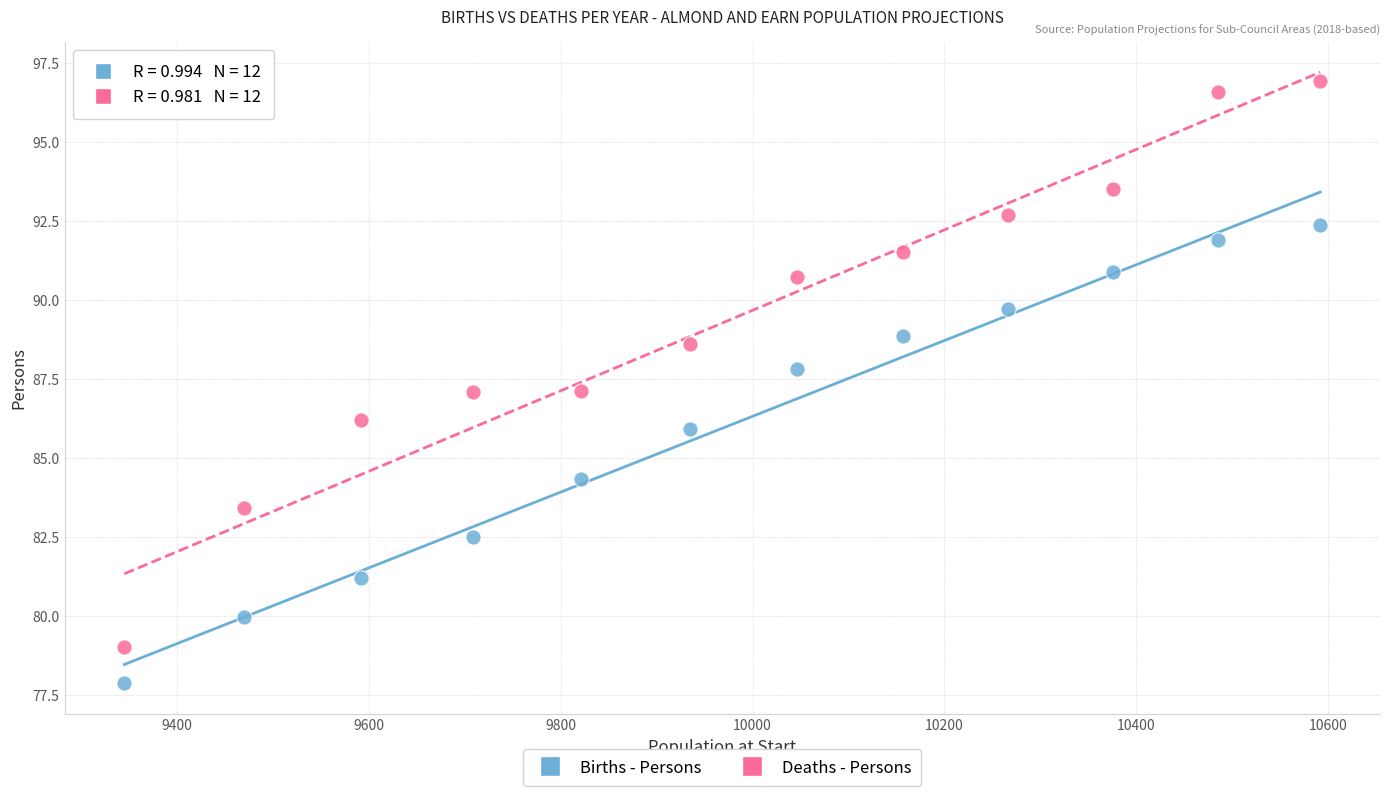

Across all data points, what is the range of Y values (max minus min)?

19.0